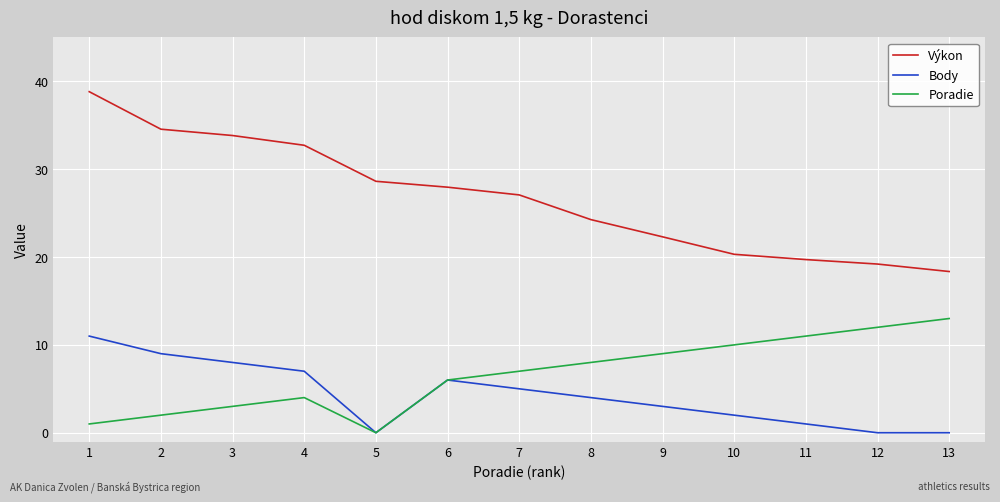

At 11, list the series in order from largest to smallest.

Výkon, Poradie, Body